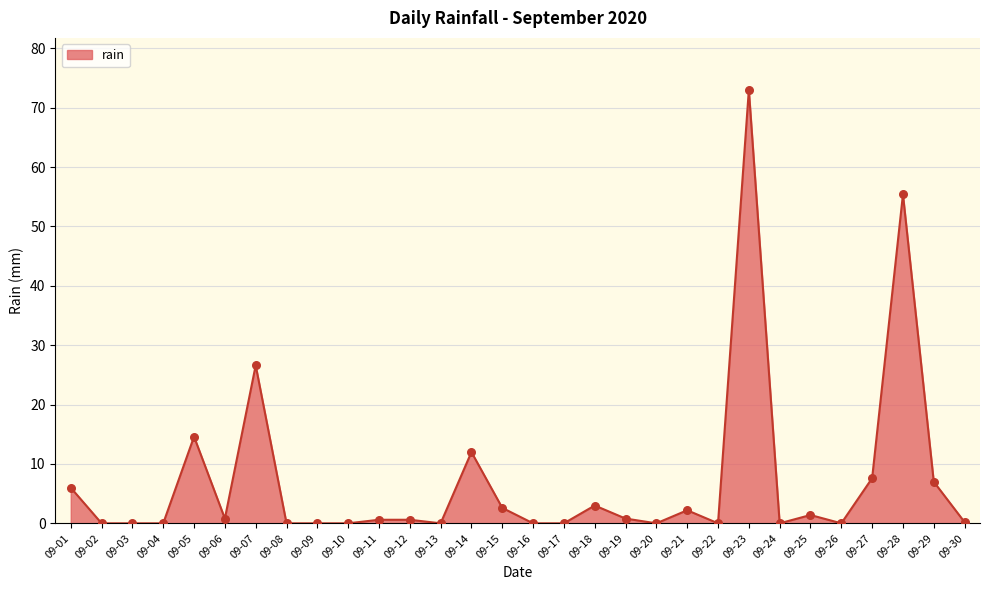

Approximately how many times larger is the value at 09-23 compared to 09-15?

28.1